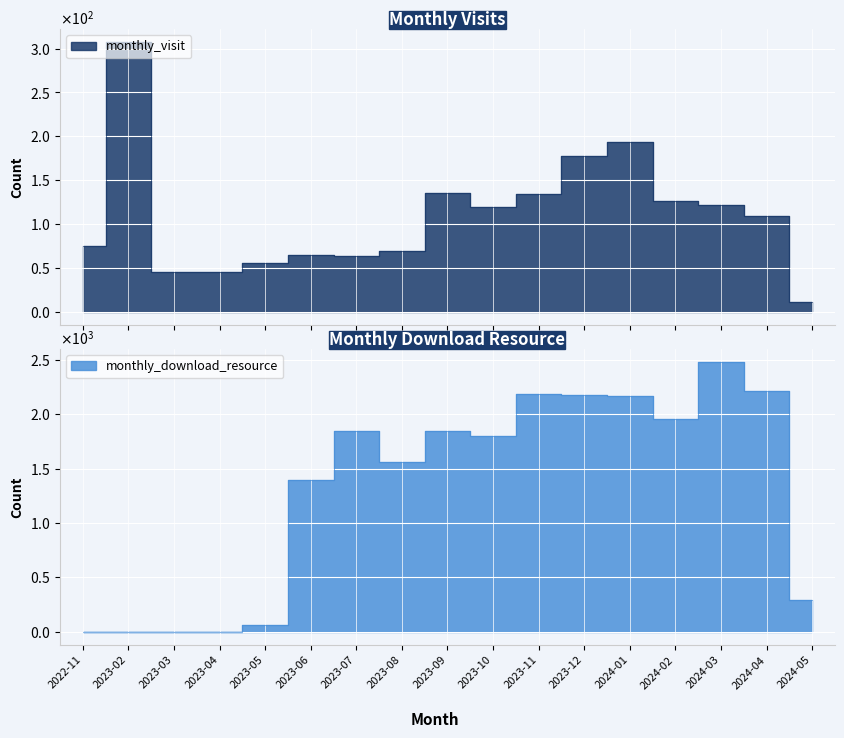

Is the value of monthly_visit at 2023-05 greater than the value of monthly_download_resource at 2023-05?

No